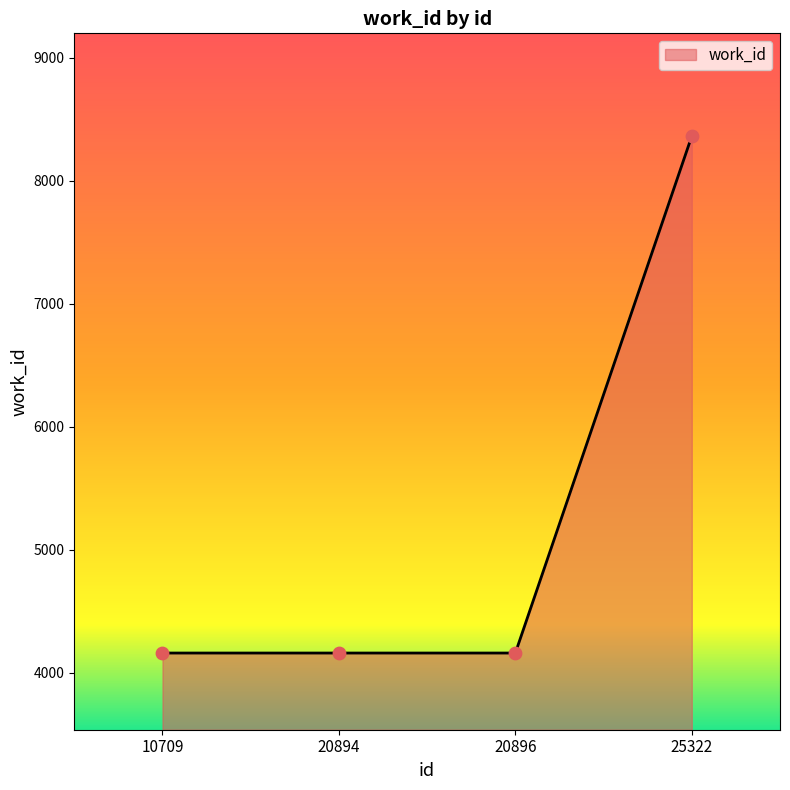

Which has a higher value, 25322 or 10709?

25322